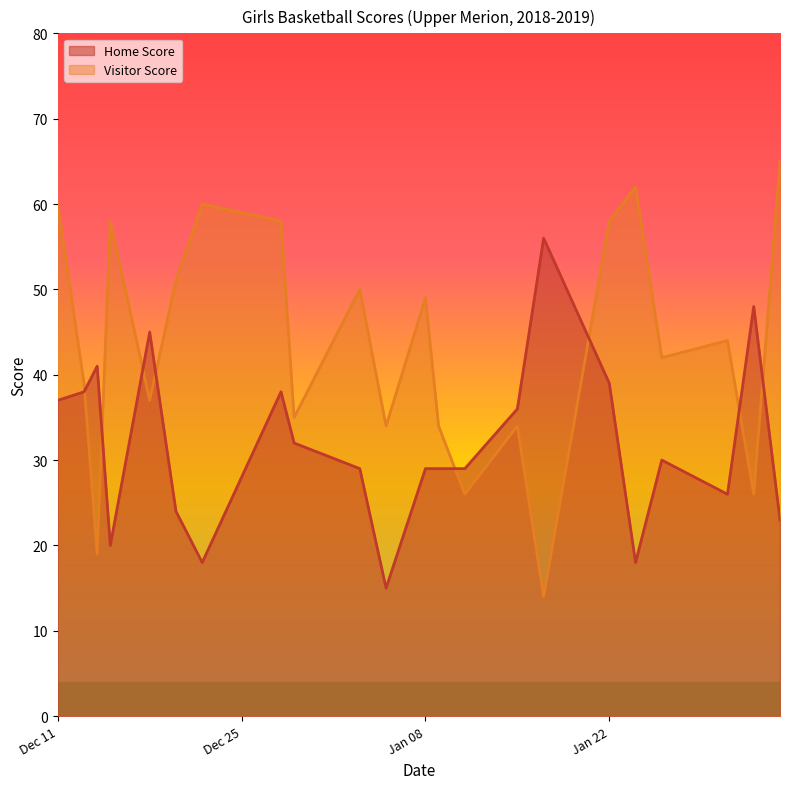

What is the spread (max minus min) of values at 2018-12-18?

8